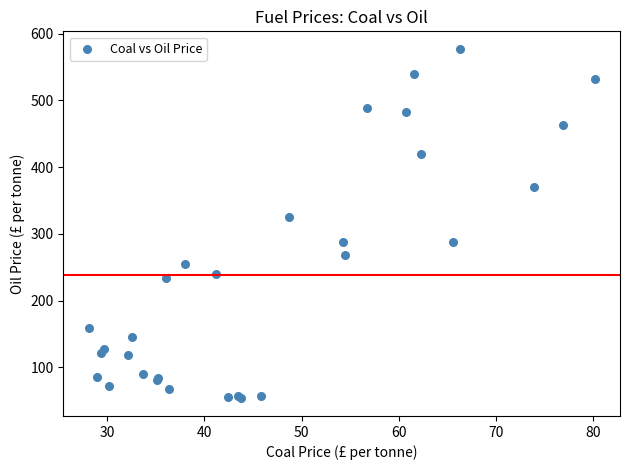

What Y value in the scatter plot is closest to 315?

325.8